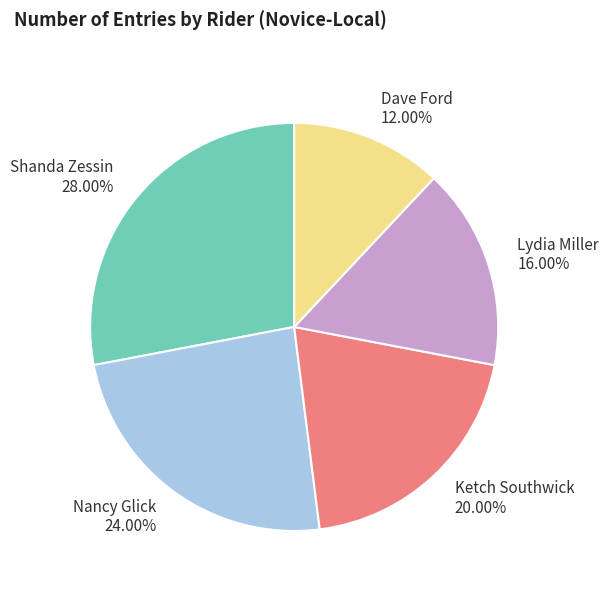

Is it true that Dave Ford is 20% of the pie?

False